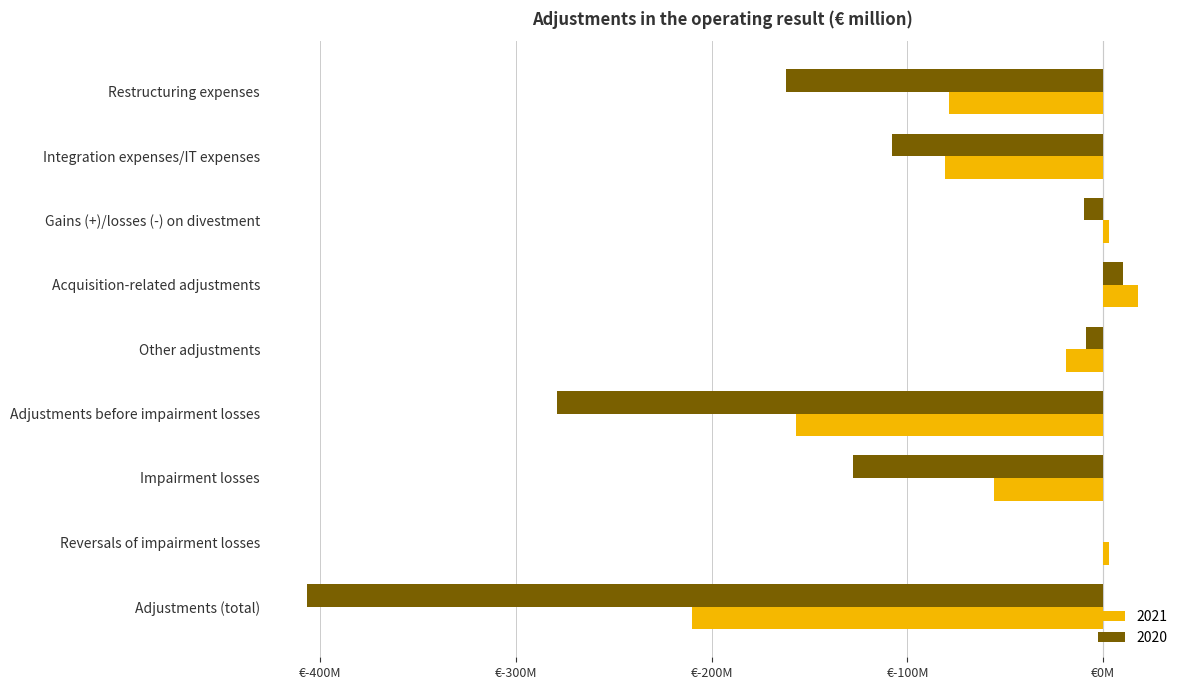

What are all the series names shown in the legend?

2021, 2020